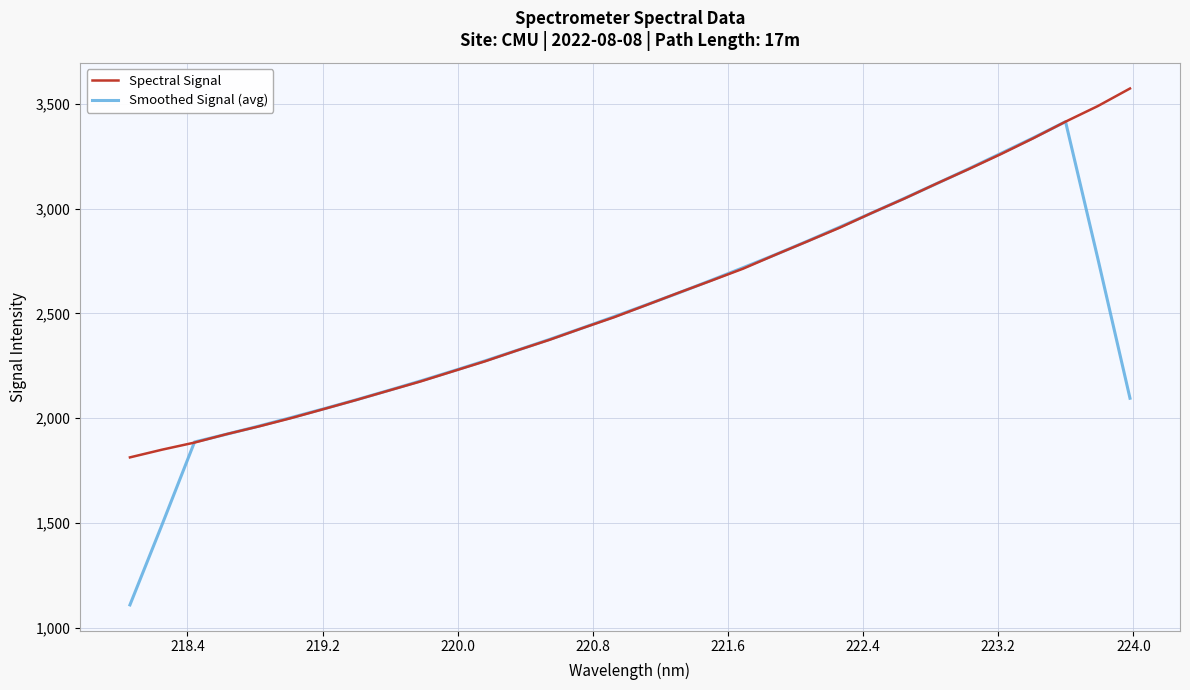

Which series has the widest spread of values?

Smoothed Signal (avg)